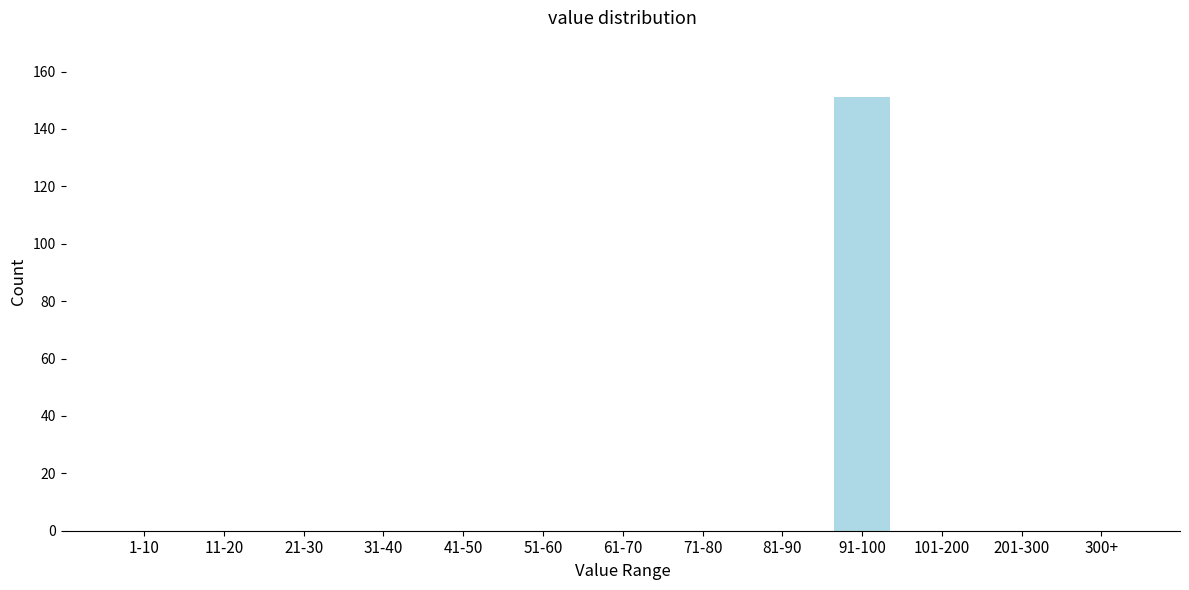

Reading left to right, what are all the values shown in this chart?

1-10=0	11-20=0	21-30=0	31-40=0	41-50=0	51-60=0	61-70=0	71-80=0	81-90=0	91-100=151	101-200=0	201-300=0	300+=0